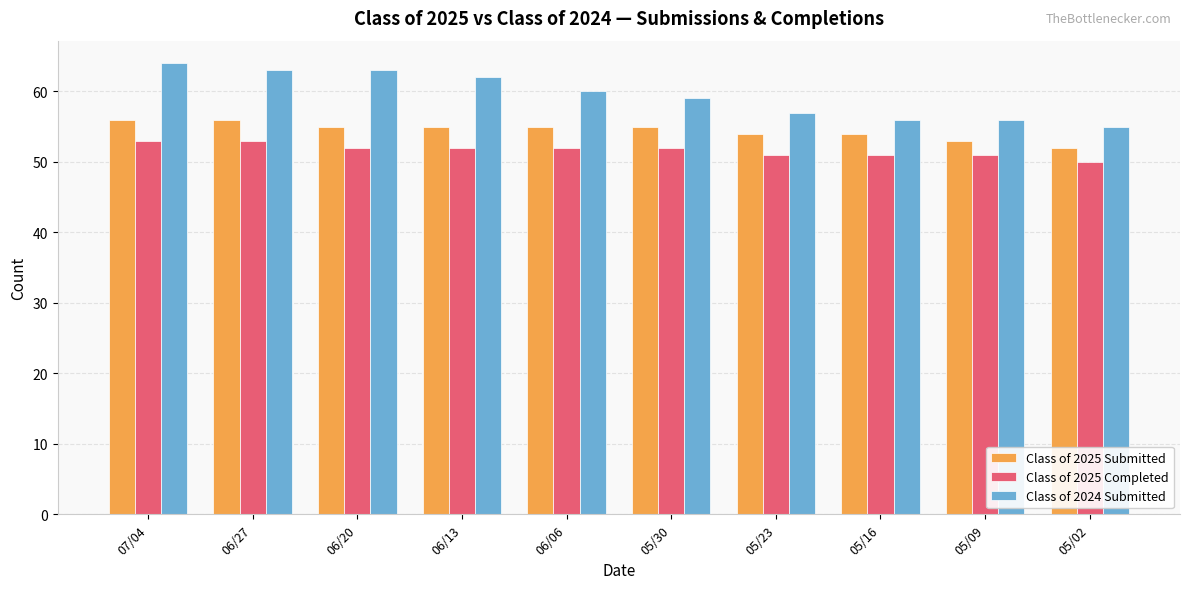

Reading right to left, what are all the values shown in this chart?

Class of 2025 Submitted: 05/02=52	05/09=53	05/16=54	05/23=54	05/30=55	06/06=55	06/13=55	06/20=55	06/27=56	07/04=56
Class of 2025 Completed: 05/02=50	05/09=51	05/16=51	05/23=51	05/30=52	06/06=52	06/13=52	06/20=52	06/27=53	07/04=53
Class of 2024 Submitted: 05/02=55	05/09=56	05/16=56	05/23=57	05/30=59	06/06=60	06/13=62	06/20=63	06/27=63	07/04=64